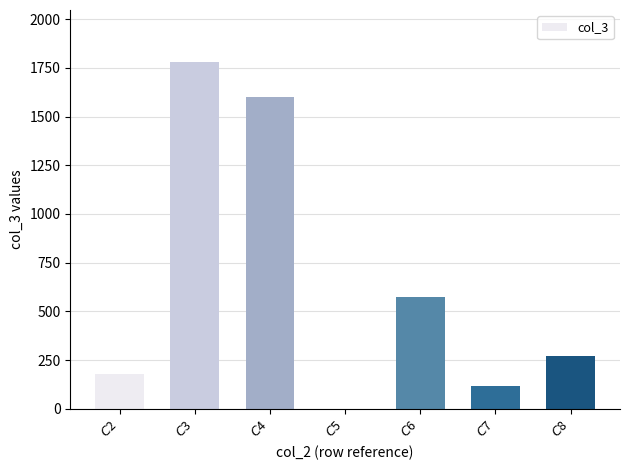

Reading left to right, list all the values displayed in this chart.

179.1	1779.8	1600.7	0.0	573.9	114.1	272.2